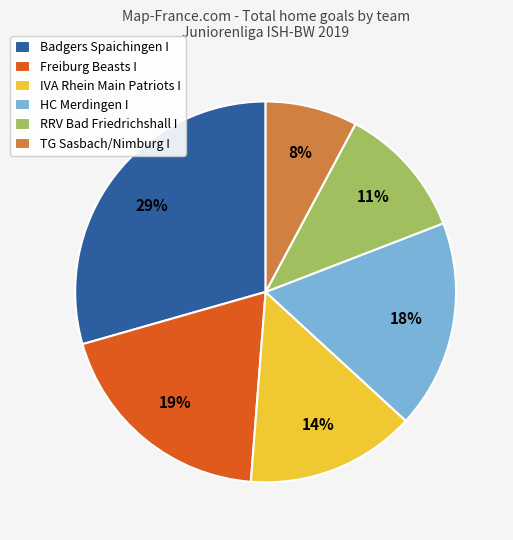

Count the number of slices in the pie.

6